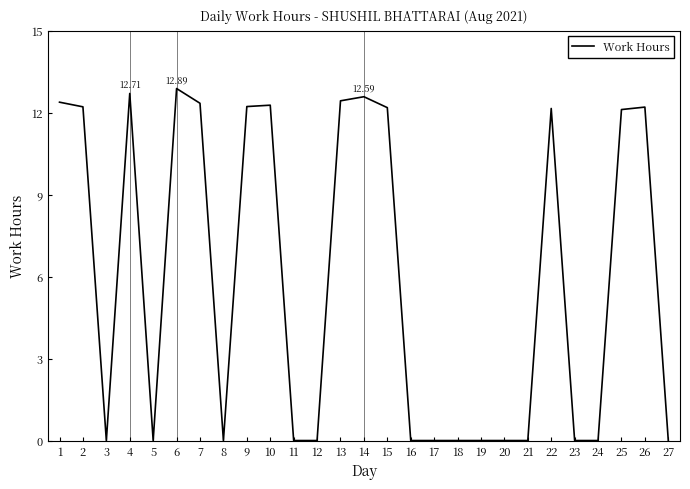

Approximately how many times larger is the value at 4 compared to 13?

1.0